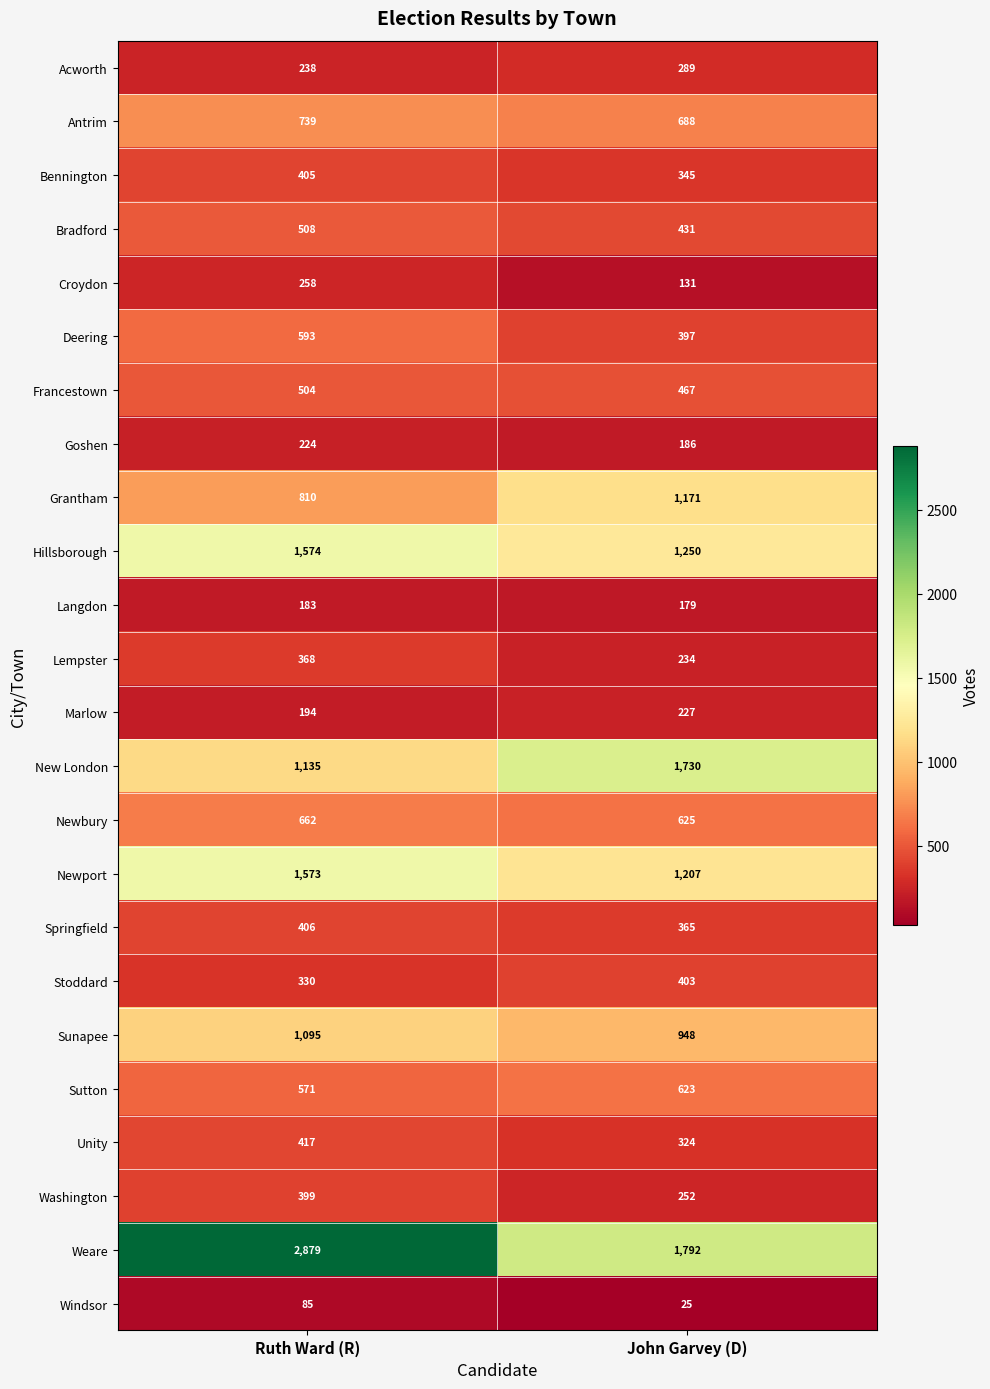

At Ruth Ward (R), list the series in order from largest to smallest.

Weare, Hillsborough, Newport, New London, Sunapee, Grantham, Antrim, Newbury, Deering, Sutton, Bradford, Francestown, Unity, Springfield, Bennington, Washington, Lempster, Stoddard, Croydon, Acworth, Goshen, Marlow, Langdon, Windsor